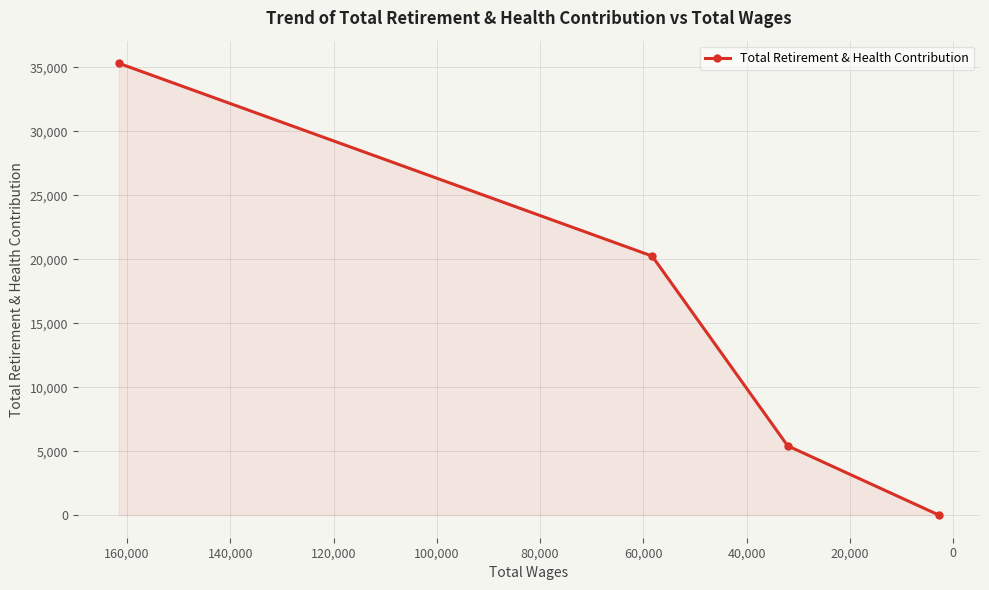

True or false: the data has more than 2 interior local peaks.

False